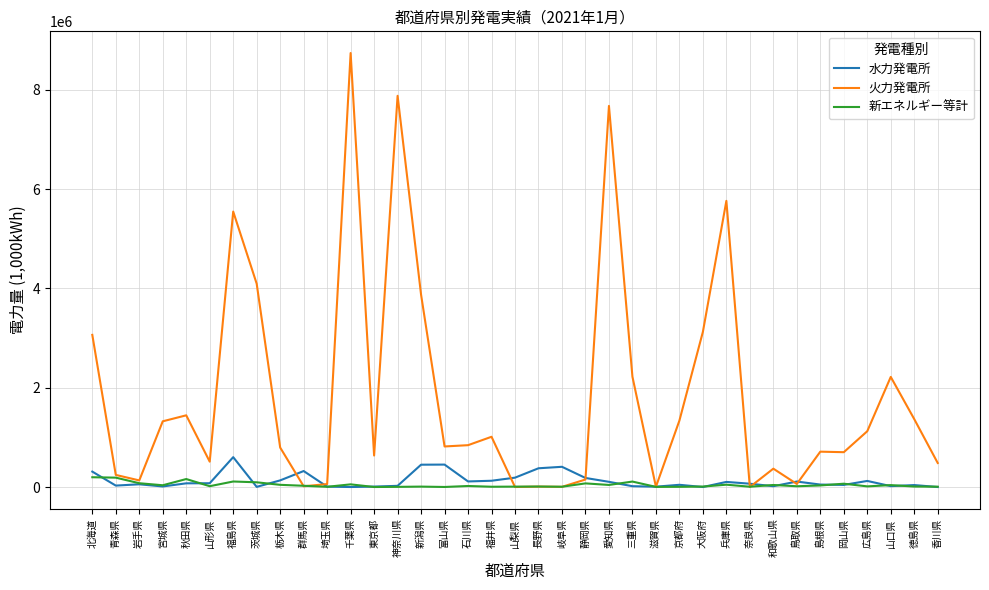

What is the maximum value shown in the chart?

8742025.4